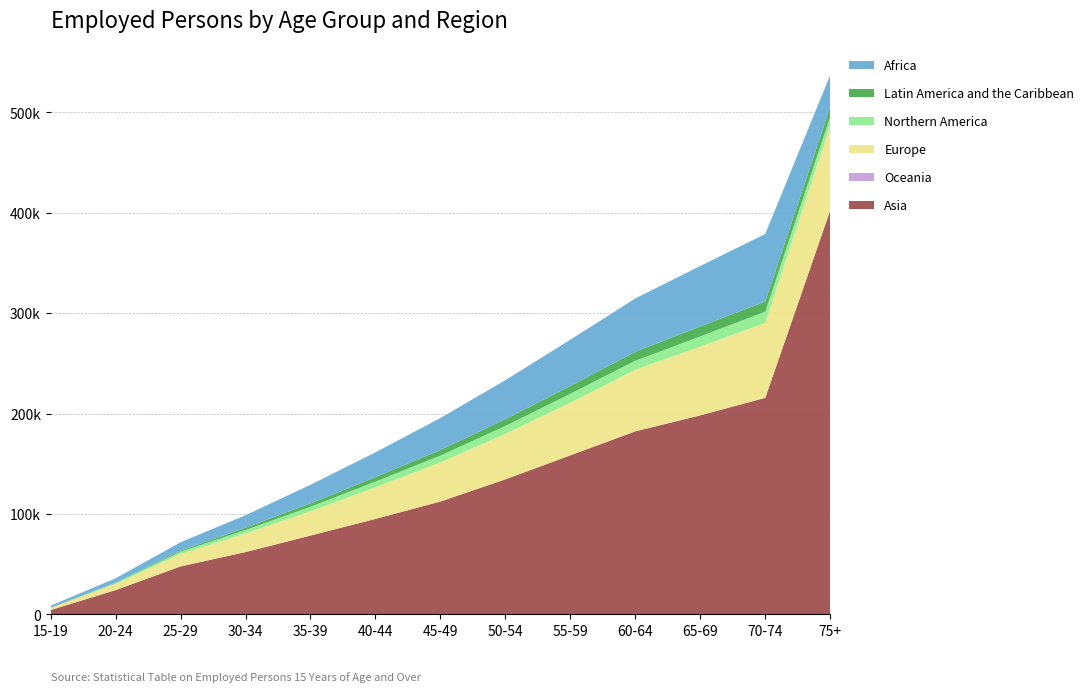

Reading left to right, transcribe all the data shown in this chart.

Asia: 15-19=4398	20-24=24245	25-29=47832	30-34=62103	35-39=78542	40-44=95123	45-49=112456	50-54=134521	55-59=158432	60-64=182341	65-69=198234	70-74=215678	75+=402251
Europe: 15-19=2132	20-24=6172	25-29=12341	30-34=18532	35-39=24123	40-44=31456	45-49=38921	50-54=45234	55-59=52341	60-64=61234	65-69=68432	70-74=74521	75+=84400
Northern America: 15-19=76	20-24=951	25-29=2234	30-34=3456	35-39=4521	40-44=5678	45-49=6789	50-54=7890	55-59=8901	60-64=9012	65-69=10123	70-74=11234	75+=8725
Latin America and the Caribbean: 15-19=53	20-24=384	25-29=1123	30-34=2234	35-39=3345	40-44=4456	45-49=5567	50-54=6678	55-59=7789	60-64=8890	65-69=9901	70-74=10012	75+=9789
Africa: 15-19=2014	20-24=4222	25-29=8345	30-34=12456	35-39=18567	40-44=24678	45-49=31789	50-54=38900	55-59=46011	60-64=53122	65-69=60233	70-74=67344	75+=31676
Oceania: 15-19=7	20-24=2	25-29=15	30-34=23	35-39=34	40-44=45	45-49=56	50-54=67	55-59=78	60-64=89	65-69=100	70-74=111	75+=251